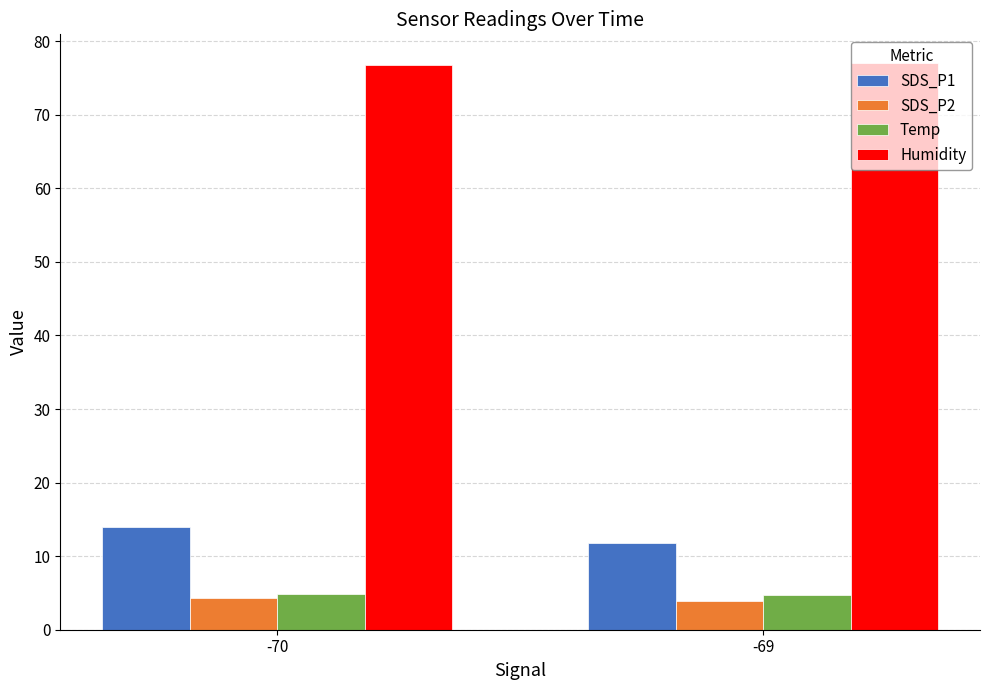

How many data points in Humidity are above 77?

1